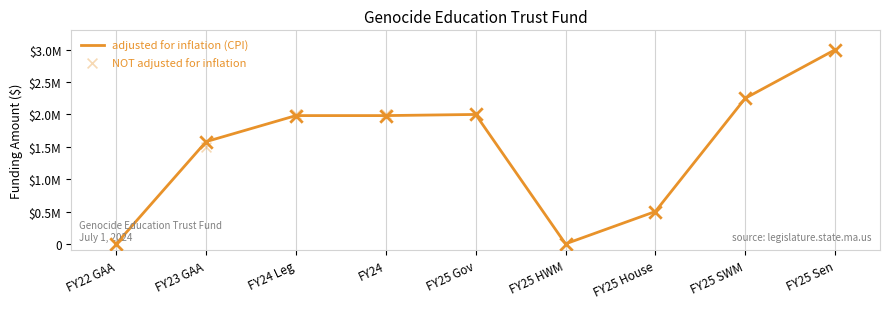

What is the total value across all series at FY25 Gov?

4000000